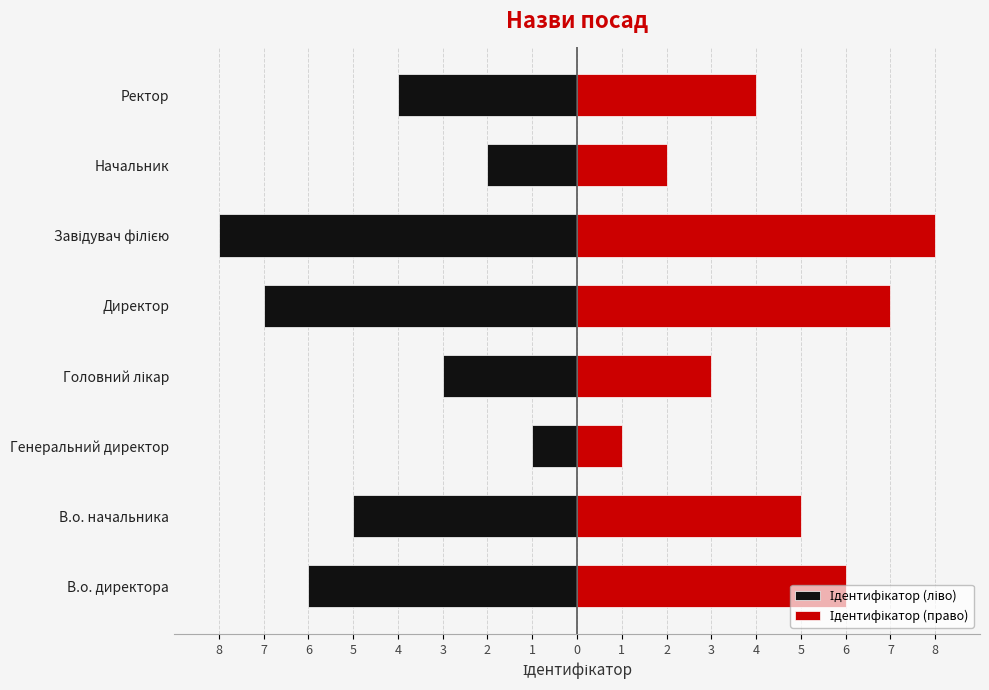

What is the minimum value shown in the chart?

-8